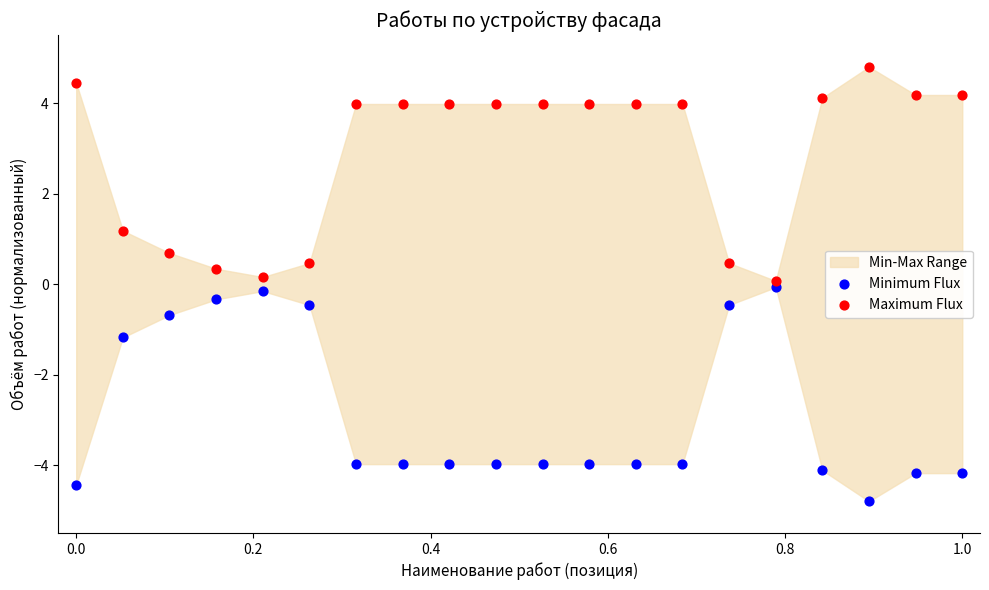

In the Minimum Flux series, what Y value is closest to -2?

-1.2